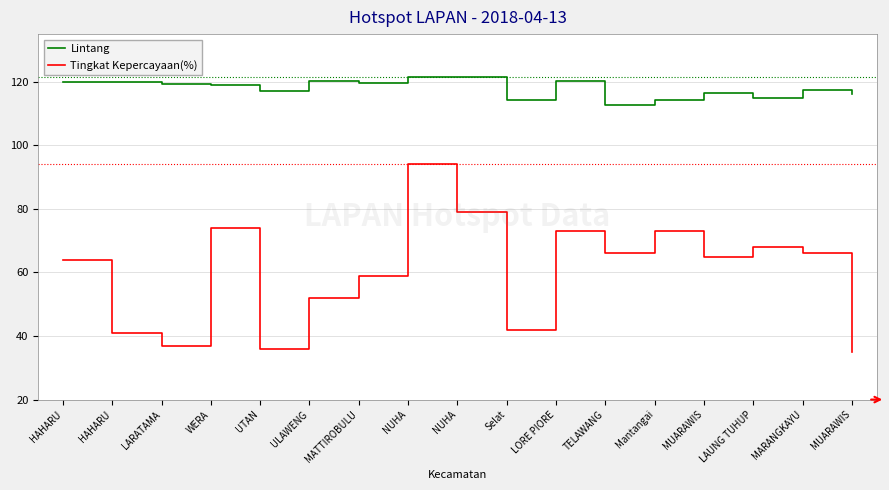

What is the label of the 12th point from the left?

TELAWANG